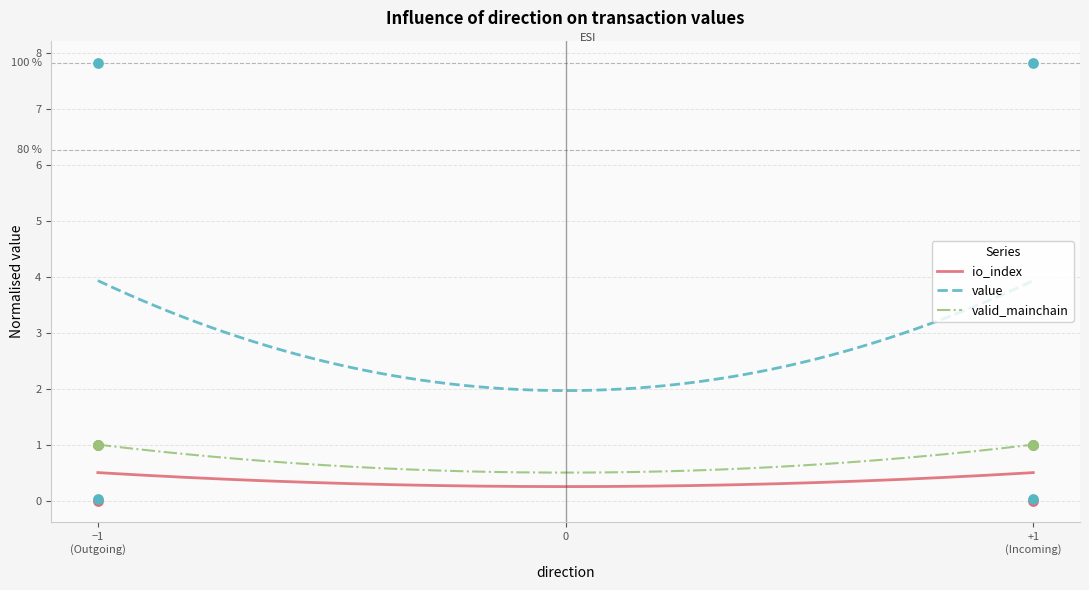

Which series reaches the maximum Y coordinate?

value